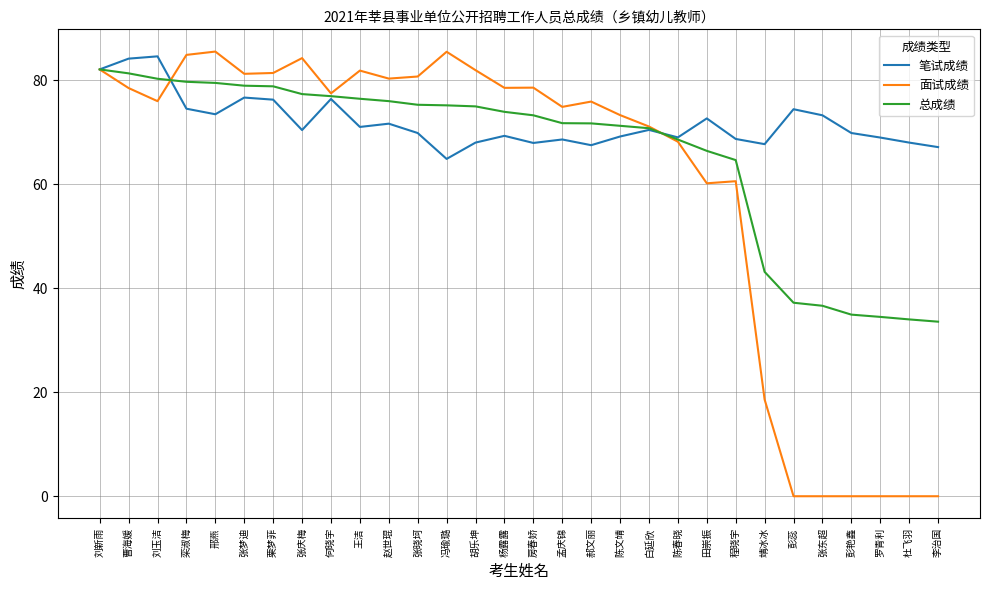

Is the value of 总成绩 at 陈文靖 greater than the value of 面试成绩 at 田崇振?

Yes